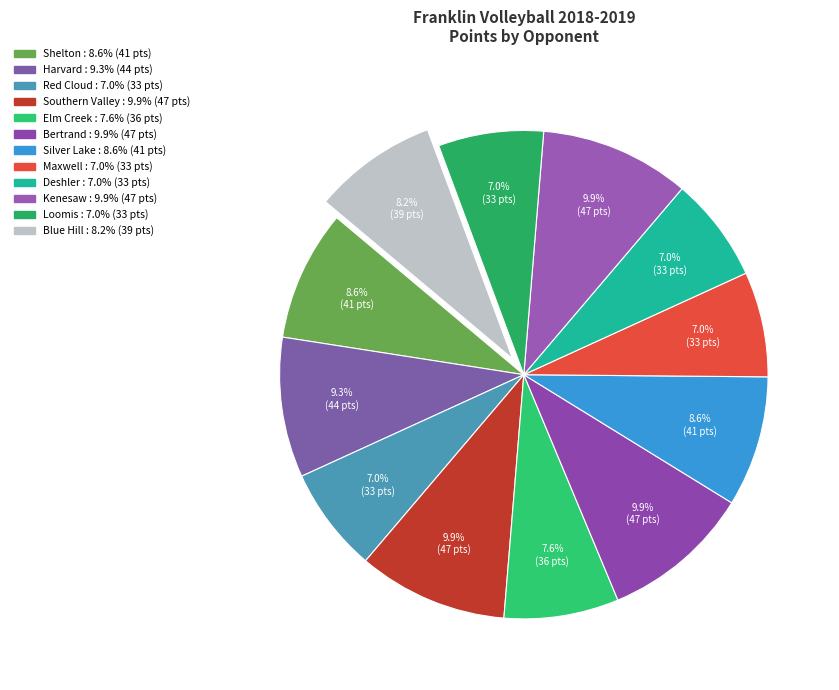

To the nearest percent, what is the average slice percentage?

8%